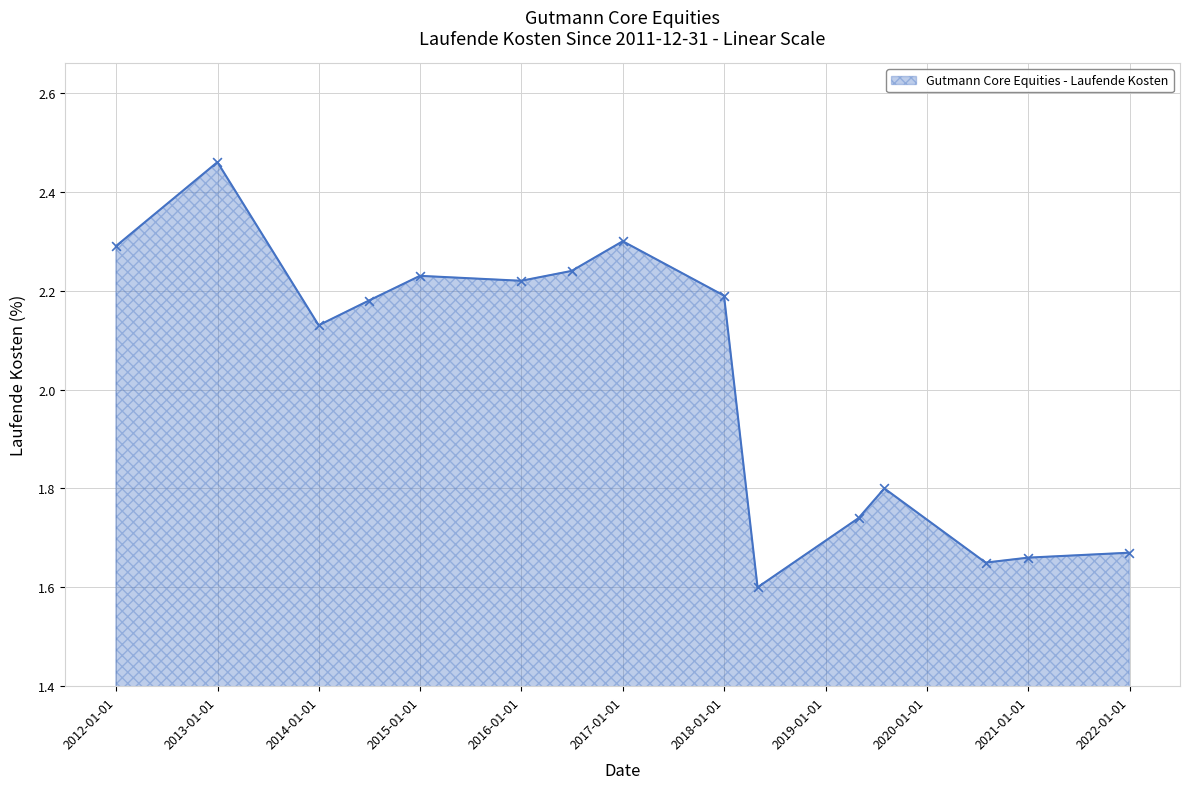

What is the difference between the maximum and minimum values?

0.9